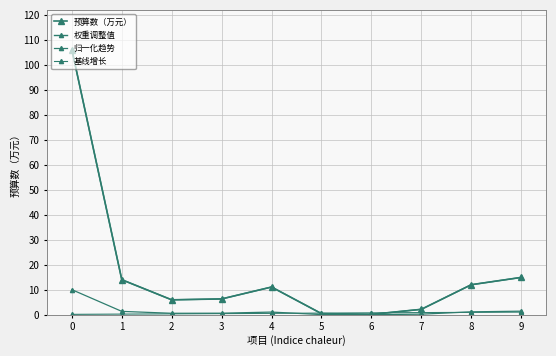

Is this an area chart (filled region under the line)?

No